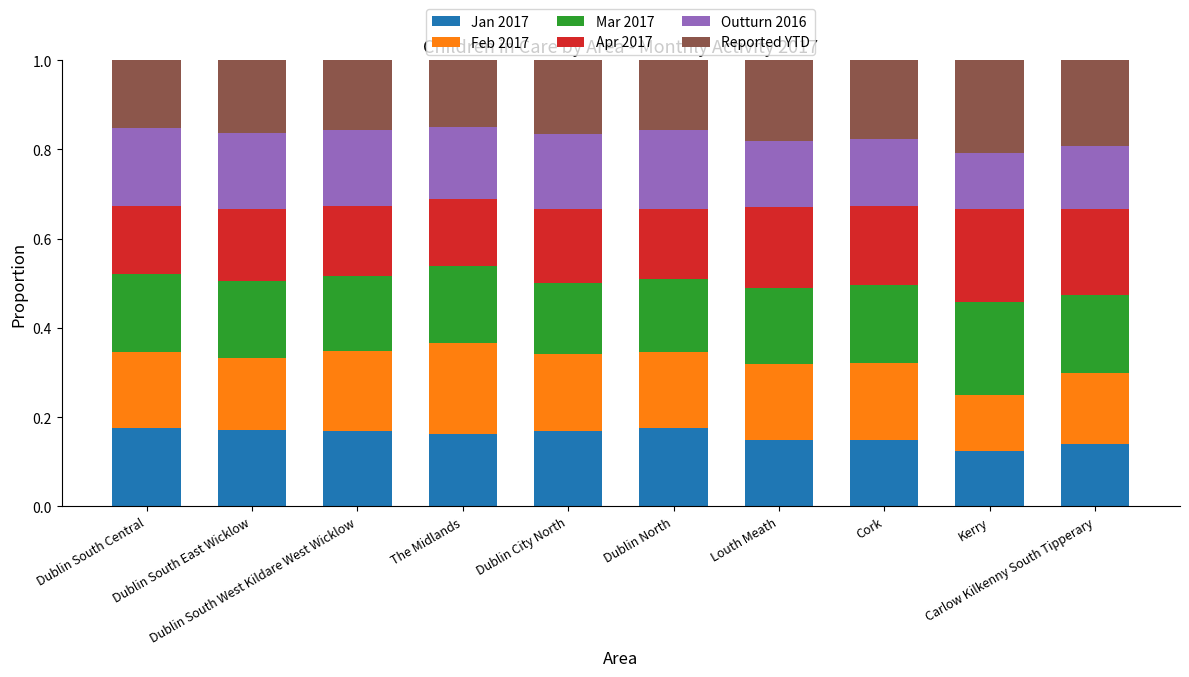

How many Jan 2017 values are between 0 and 1?

10